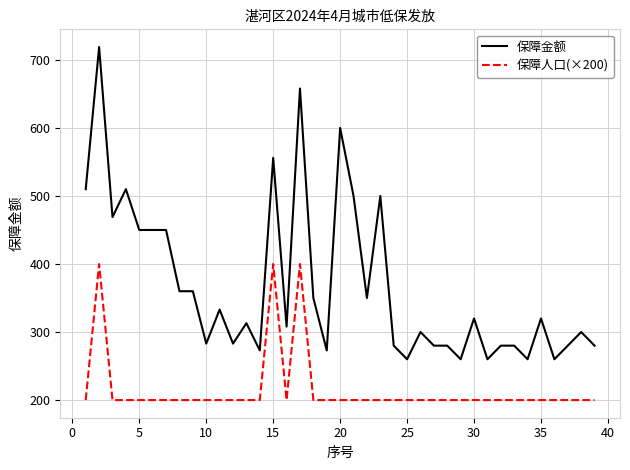

At how many categories does at least one series exceed 239?

39